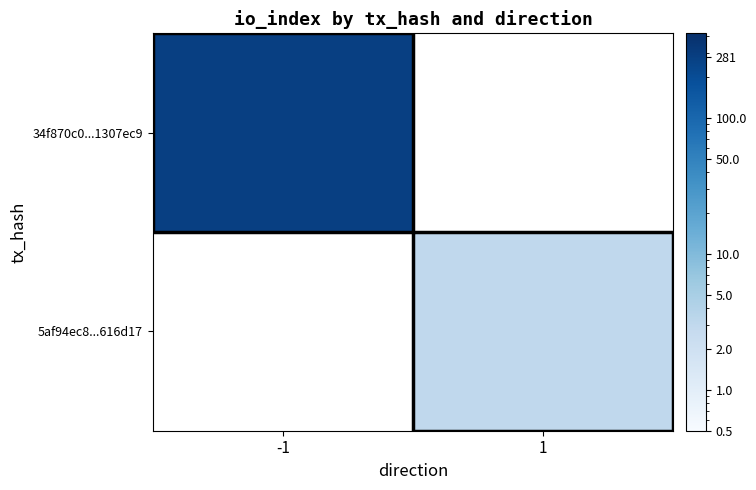

The 5af94ec8...616d17 series shows 3.0 at 1. True or false?

True